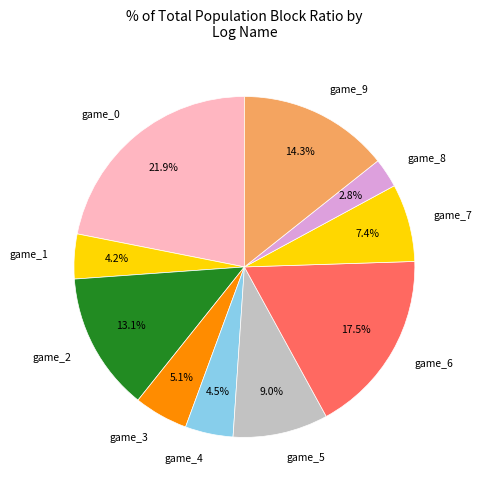

True or false: game_9 accounts for 1% of the total.

False